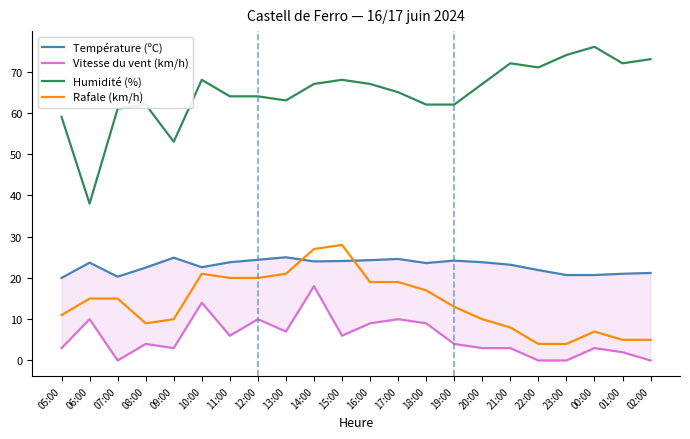

Does the chart display data point markers on the line(s)?

No